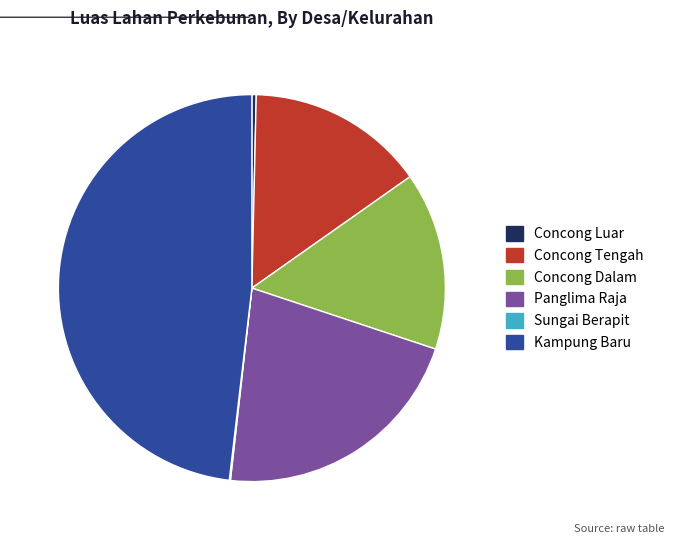

Combined, do Kampung Baru and Concong Tengah account for over 50%?

Yes